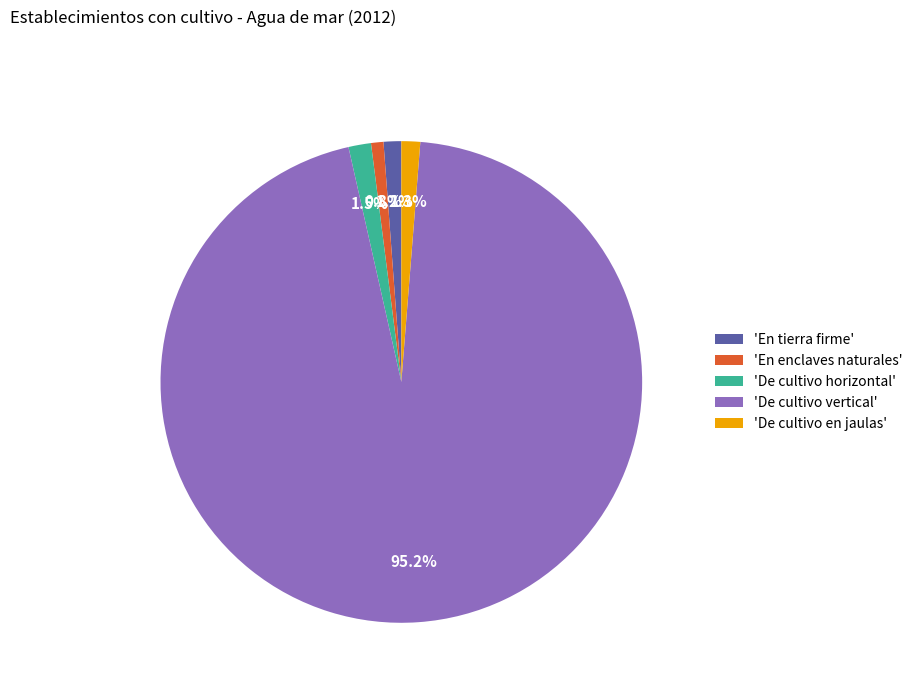

Is 'De cultivo vertical' the majority of the pie?

Yes